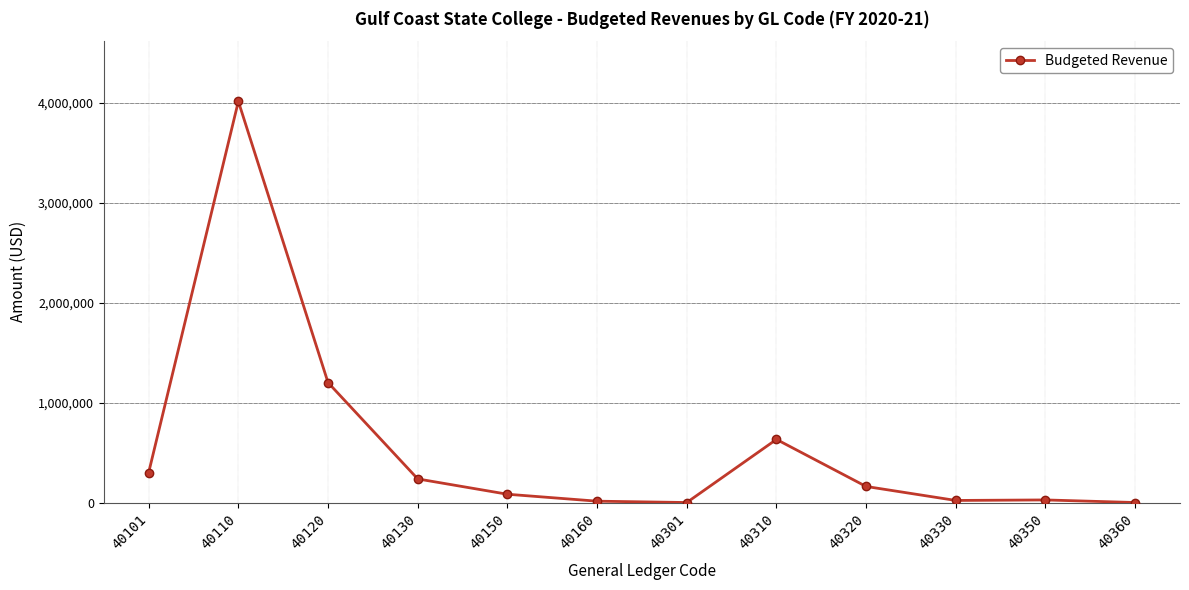

At which category does the data reach its first local peak?

40110